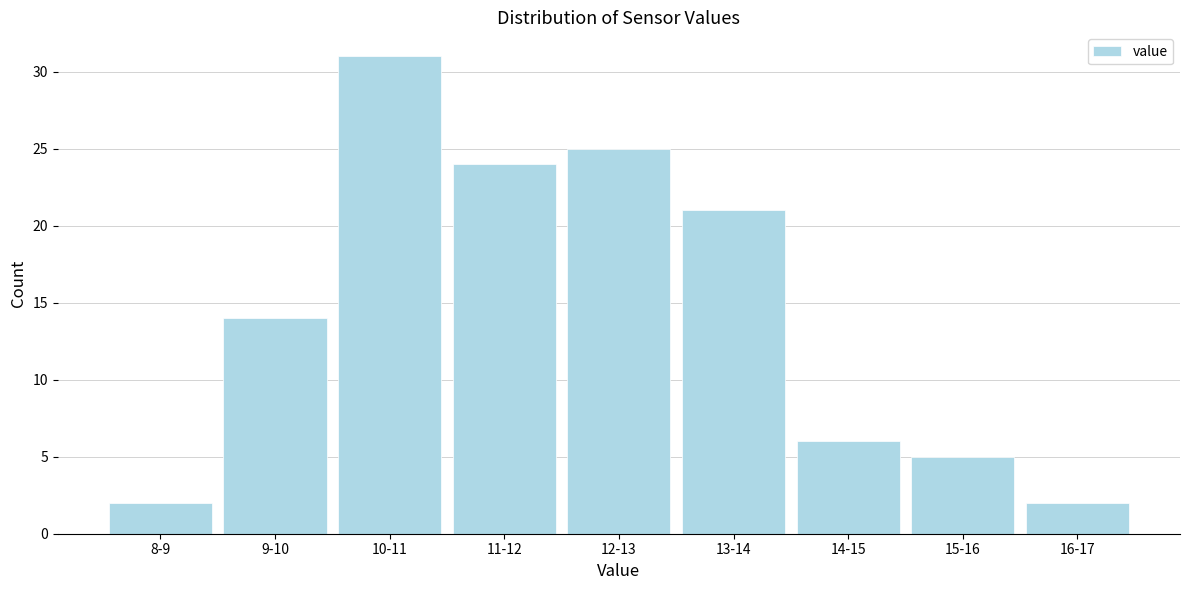

Reading left to right, list all the values displayed in this chart.

2	14	31	24	25	21	6	5	2